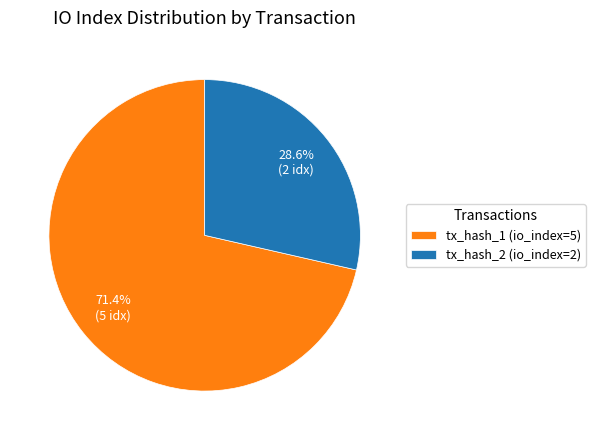

What is the total percentage of tx_hash_2 (io_index=2) and tx_hash_1 (io_index=5)?

100.0%